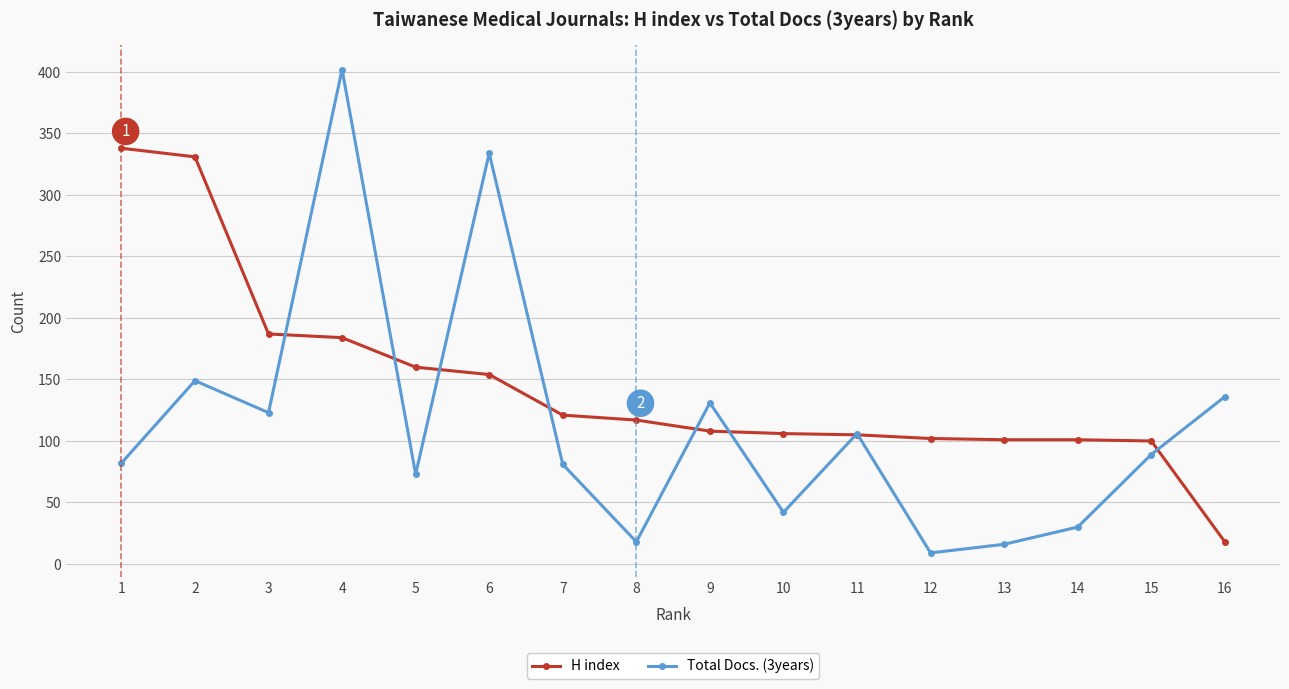

Which series ends up on top after the final intersection of H index and Total Docs. (3years)?

Total Docs. (3years)